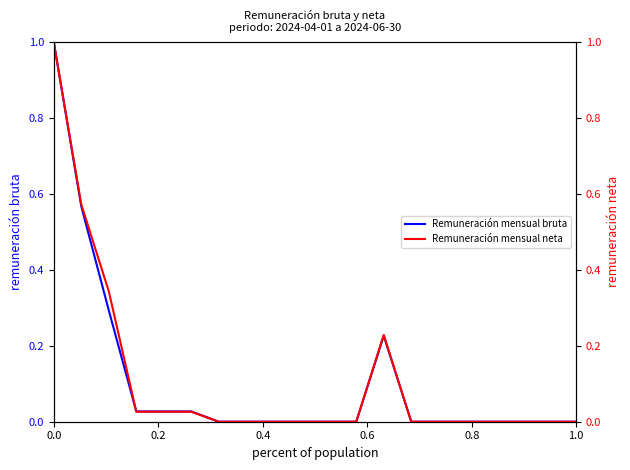

What is the label of the 17th point from the right?

0.6